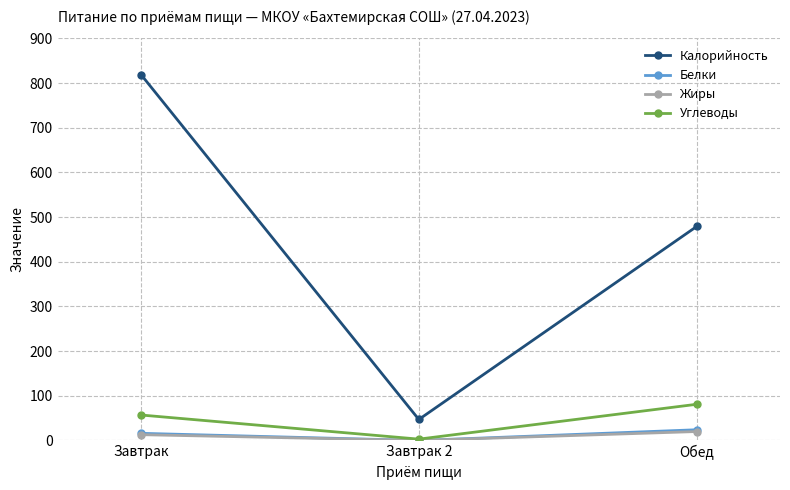

At which category is the sum across all series the highest?

Завтрак